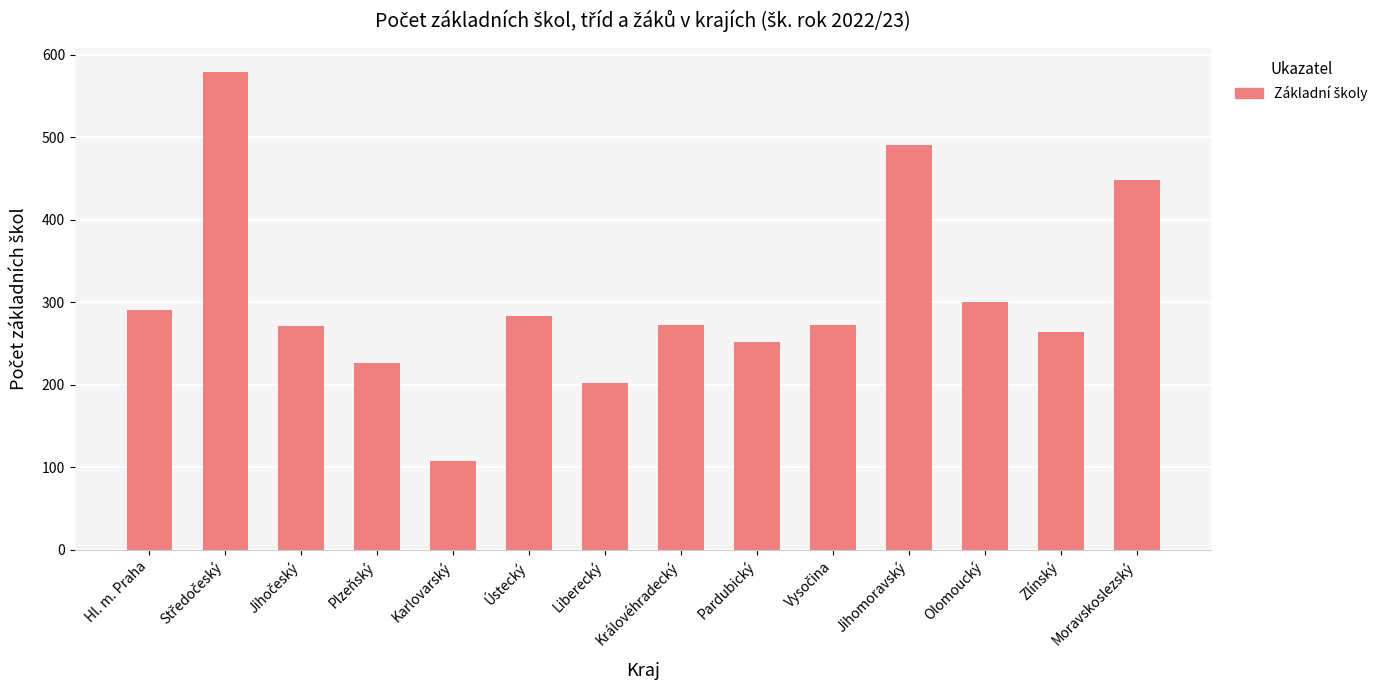

What is the maximum value shown in the chart?

579